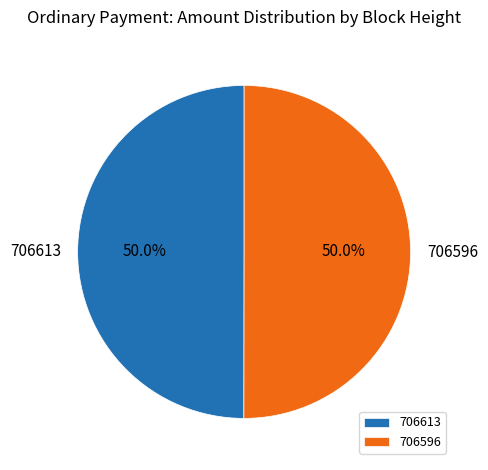

What is the ratio of the value at 706613 to the value at 706596?

1.0